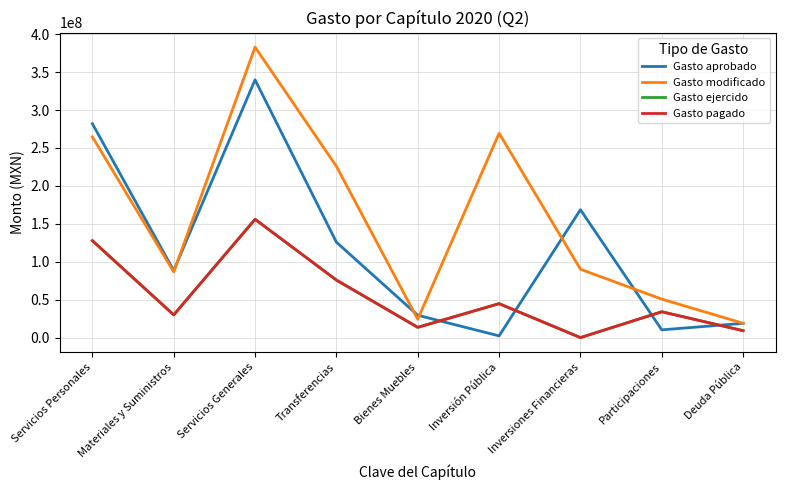

True or false: Gasto modificado and Gasto pagado intersect in this chart.

False